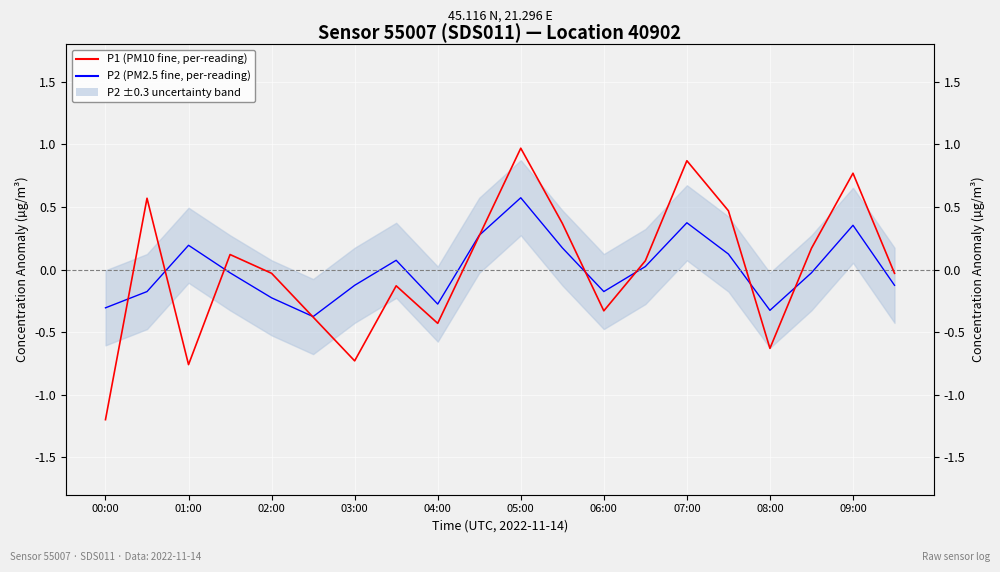

True or false: P1 (PM10 fine, per-reading) and P2 (PM2.5 fine, per-reading) cross at least once.

True